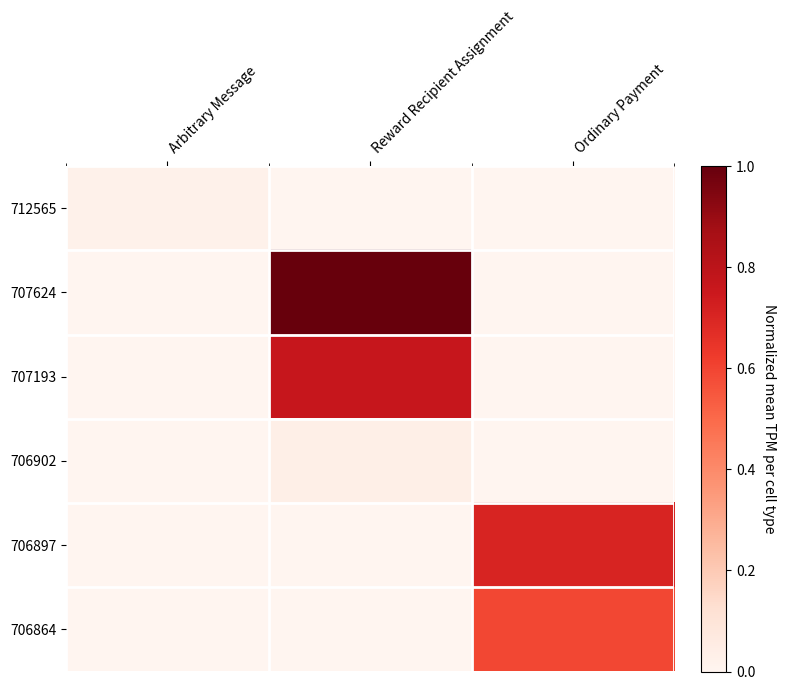

What is the total value across all series at Reward Recipient Assignment?

1.8